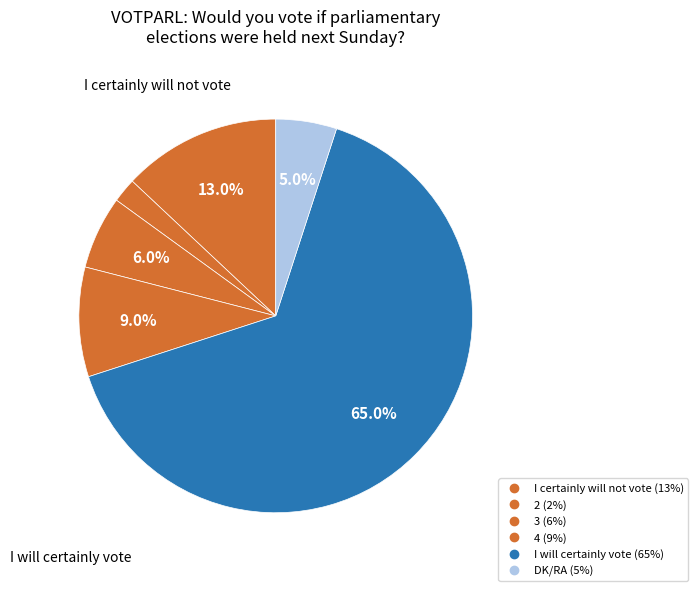

Between I certainly will not vote and 2, which is larger?

I certainly will not vote